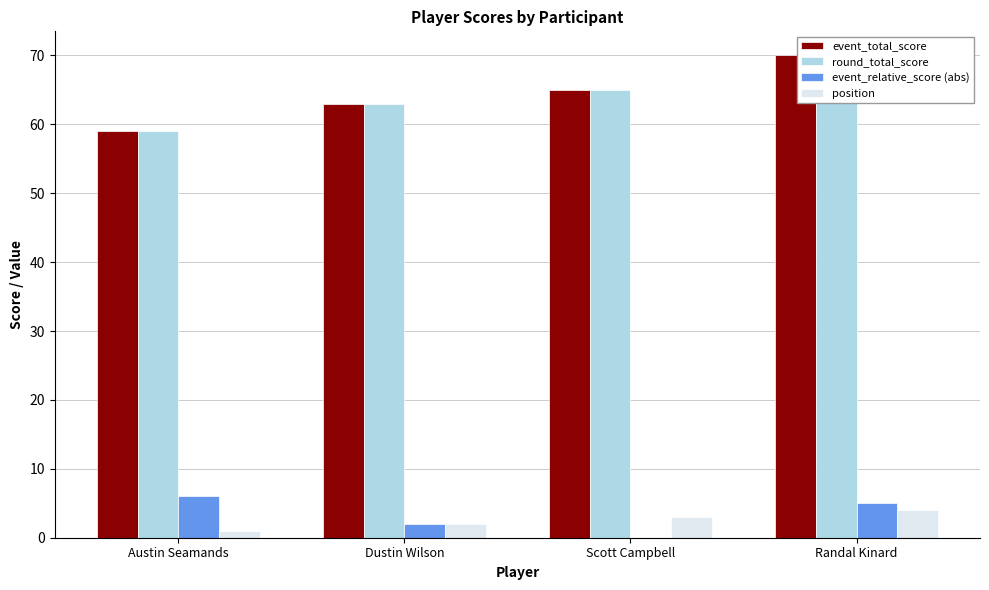

The value of round_total_score at Austin Seamands is 22. True or false?

False